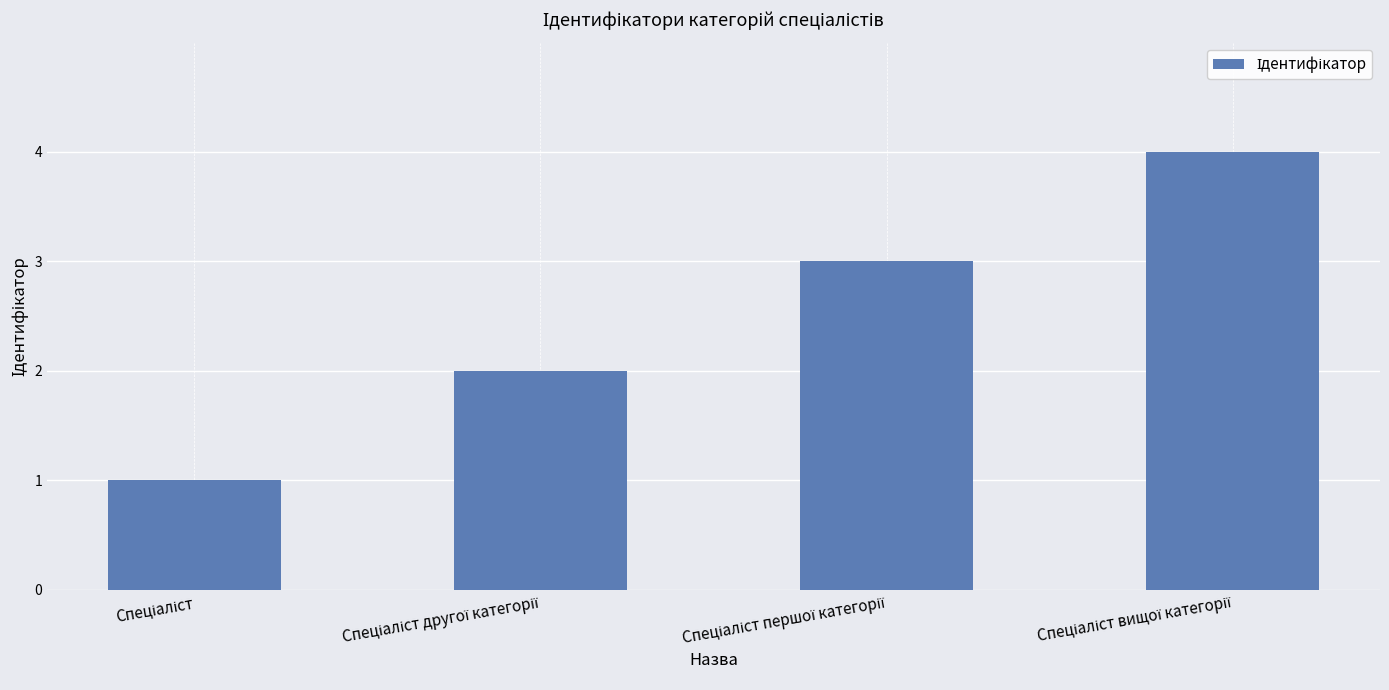

What is the maximum value shown in the chart?

4